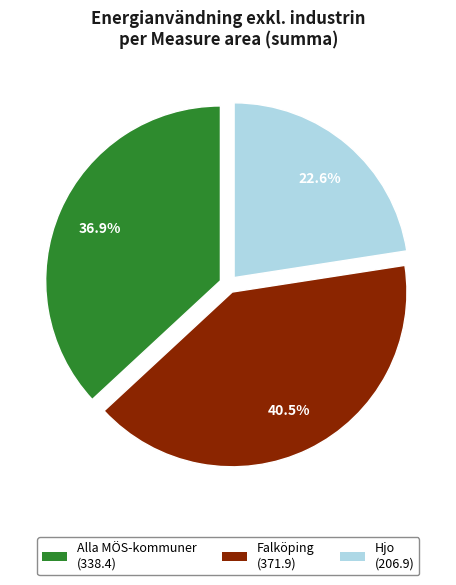

Which has a higher value, Hjo (206.9) or Falköping (371.9)?

Falköping (371.9)